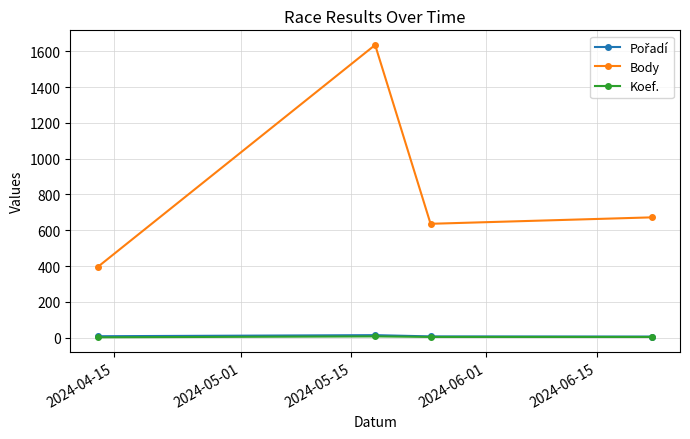

True or false: Body and Koef. cross at least once.

False